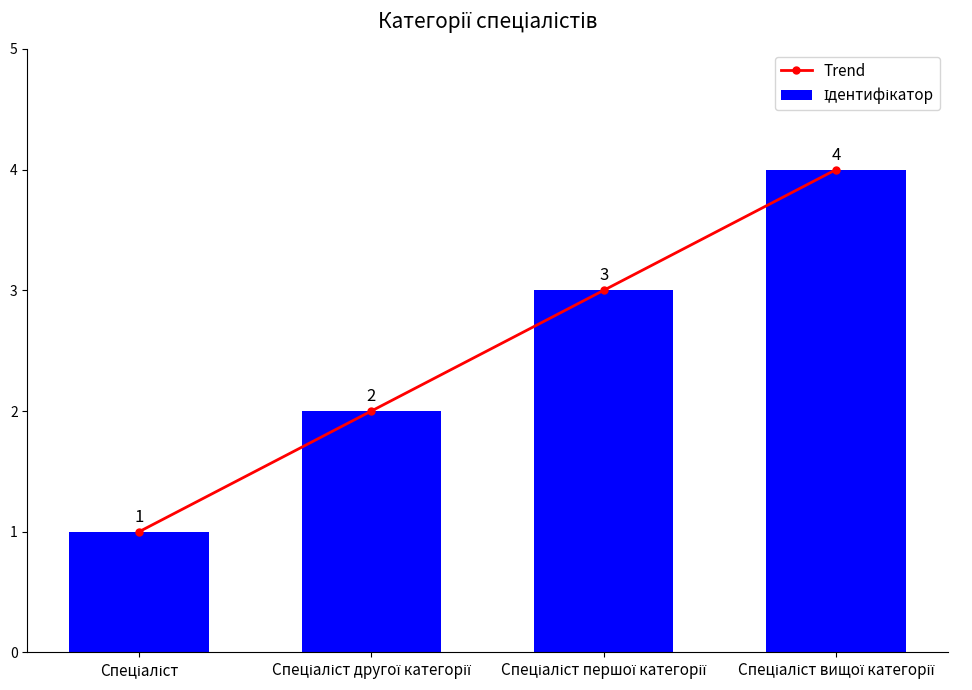

What are all the series names shown in the legend?

Trend, Ідентифікатор